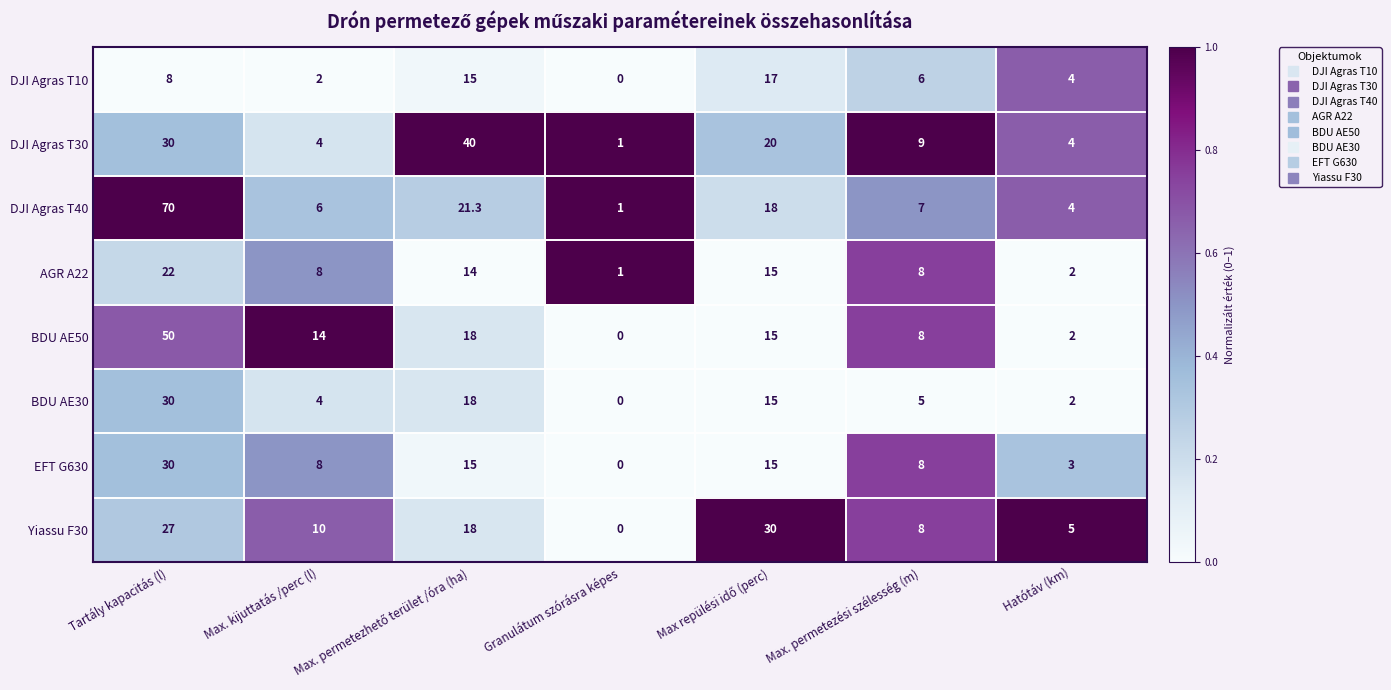

Count the number of data series in this chart.

8